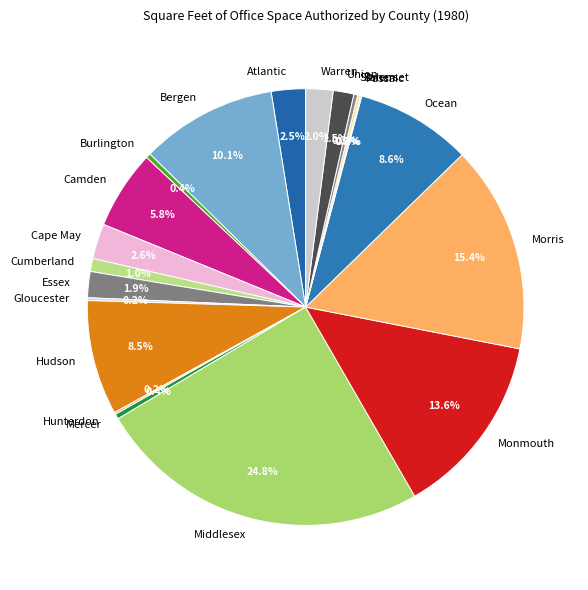

Is it true that Mercer is 0% of the pie?

True